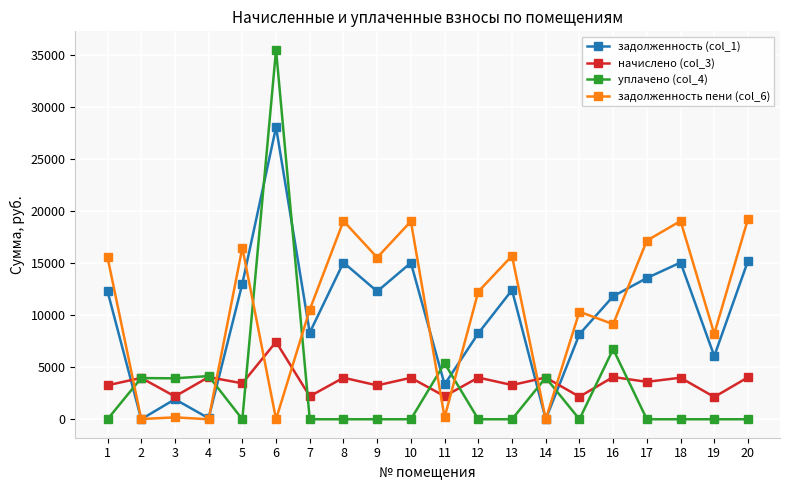

Is it true that задолженность пени (col_6) equals 15394.0 at 7?

False